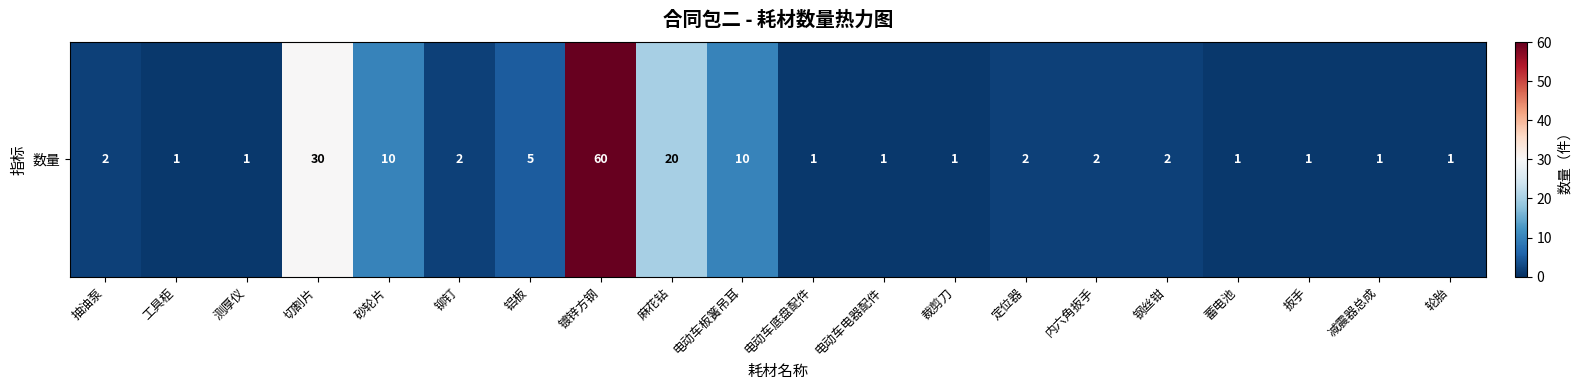

True or false: the data shows 0 at 内六角扳手.

False